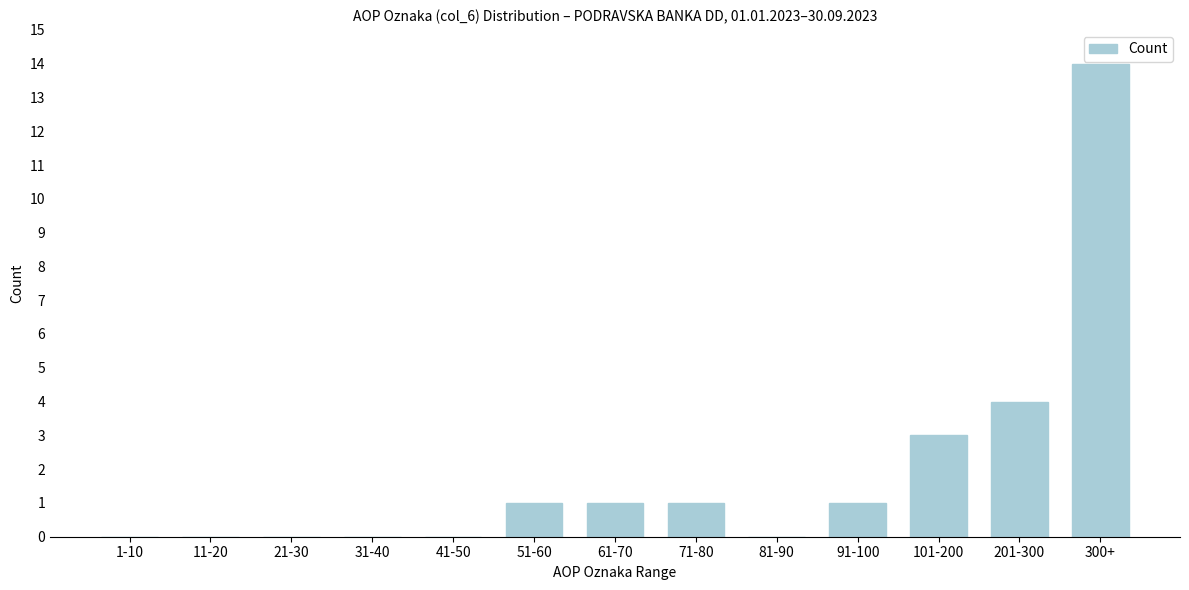

Reading left to right, transcribe all the data shown in this chart.

1-10=0	11-20=0	21-30=0	31-40=0	41-50=0	51-60=1	61-70=1	71-80=1	81-90=0	91-100=1	101-200=3	201-300=4	300+=14